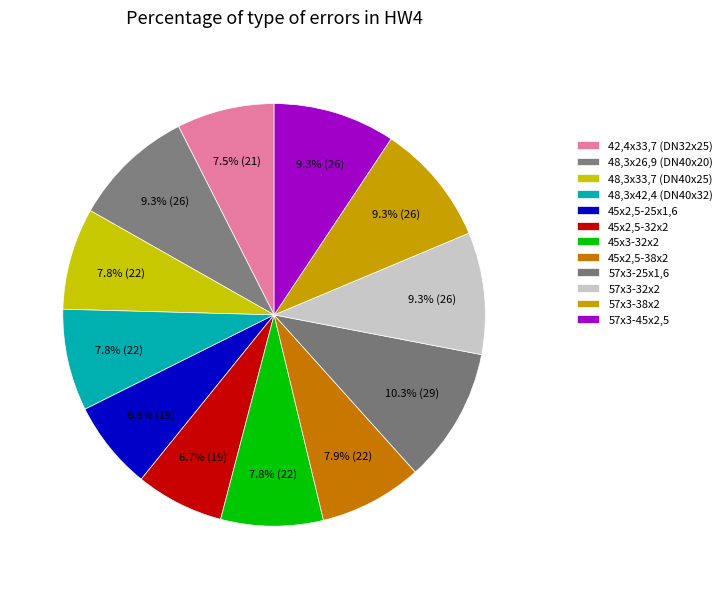

Is there a majority slice in this chart?

No